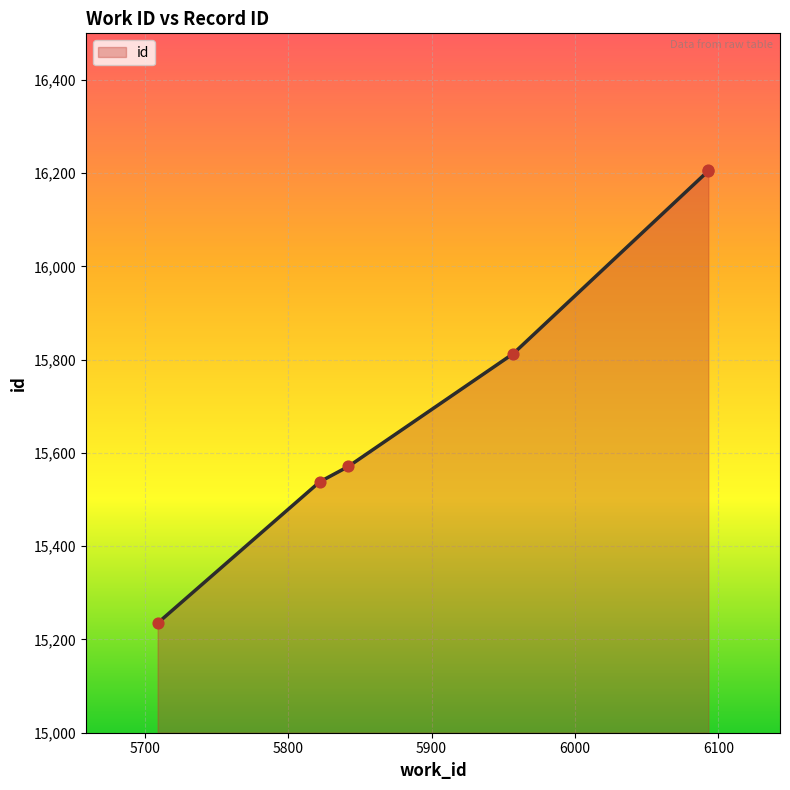

Approximately how many times larger is the value at 6100 compared to 5700?

1.0